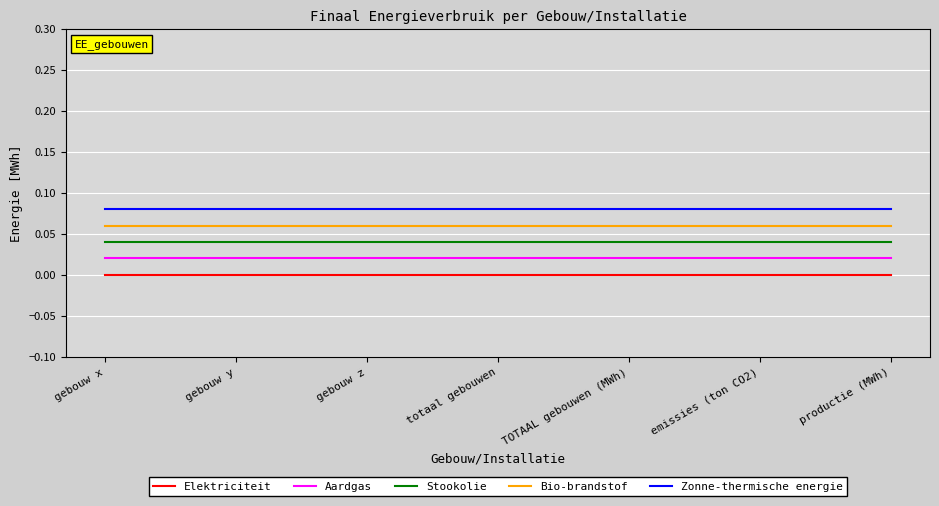

The value of Zonne-thermische energie at productie (MWh) is 0.0. True or false?

False